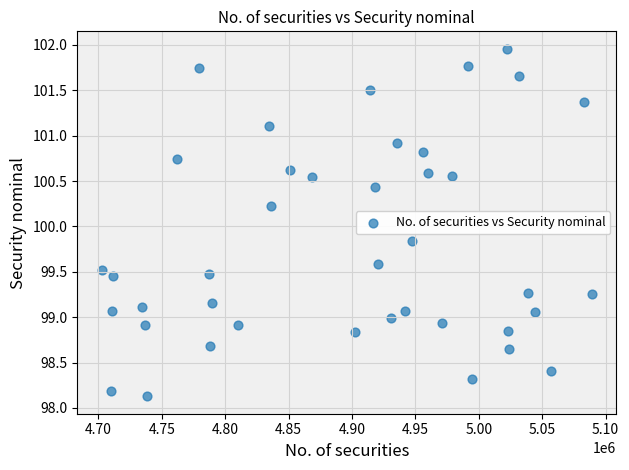

What Y value in the scatter plot is closest to 100?

99.8